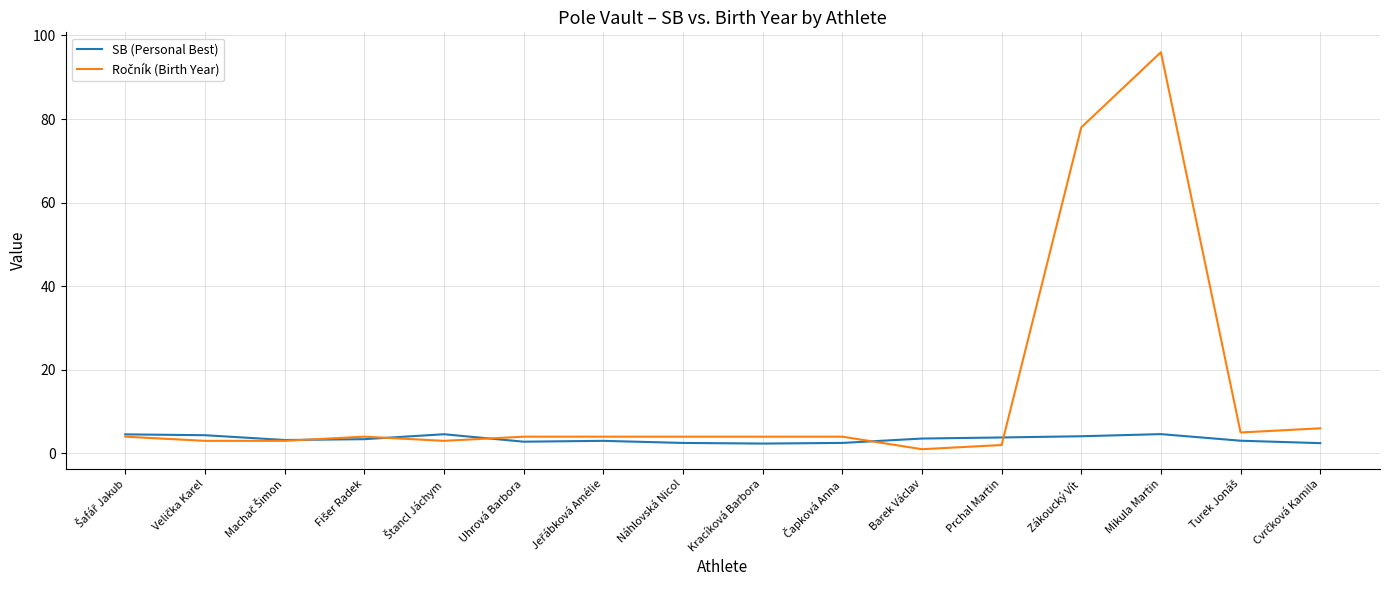

Which label corresponds to the largest value in the chart?

Mikula Martin